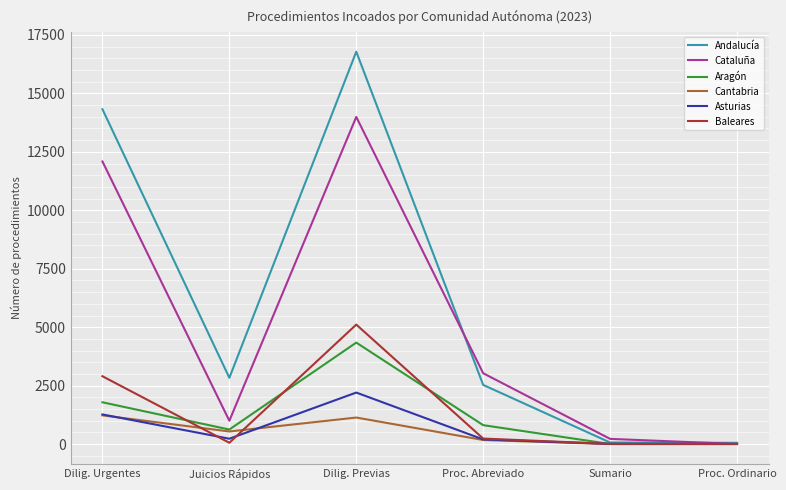

What are all the series names shown in the legend?

Andalucía, Cataluña, Aragón, Cantabria, Asturias, Baleares